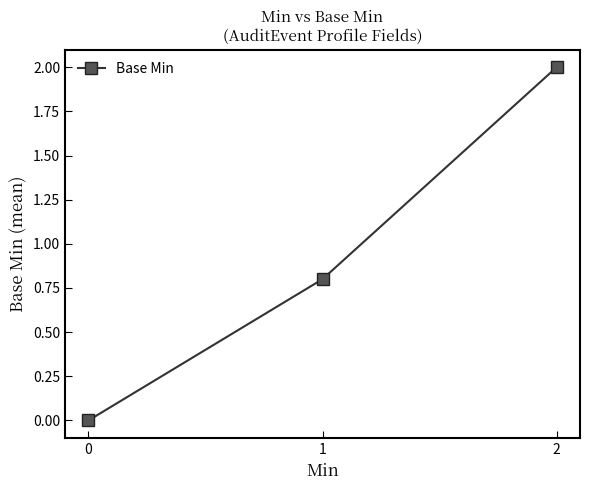

Reading left to right, transcribe all the data shown in this chart.

0=0.0	1=0.8	2=2.0